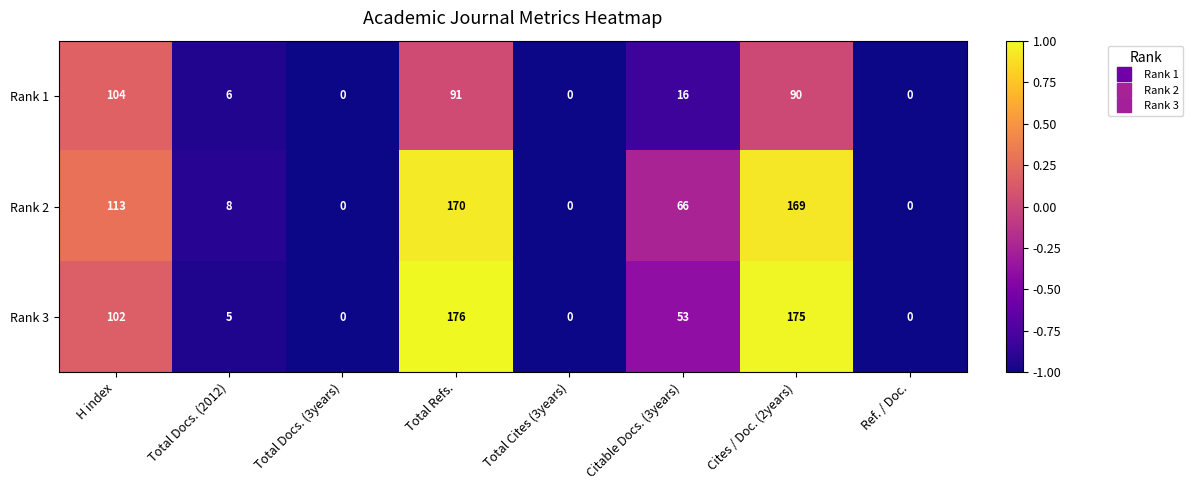

What is the difference between the second highest and minimum values in the Rank 3 series?

175